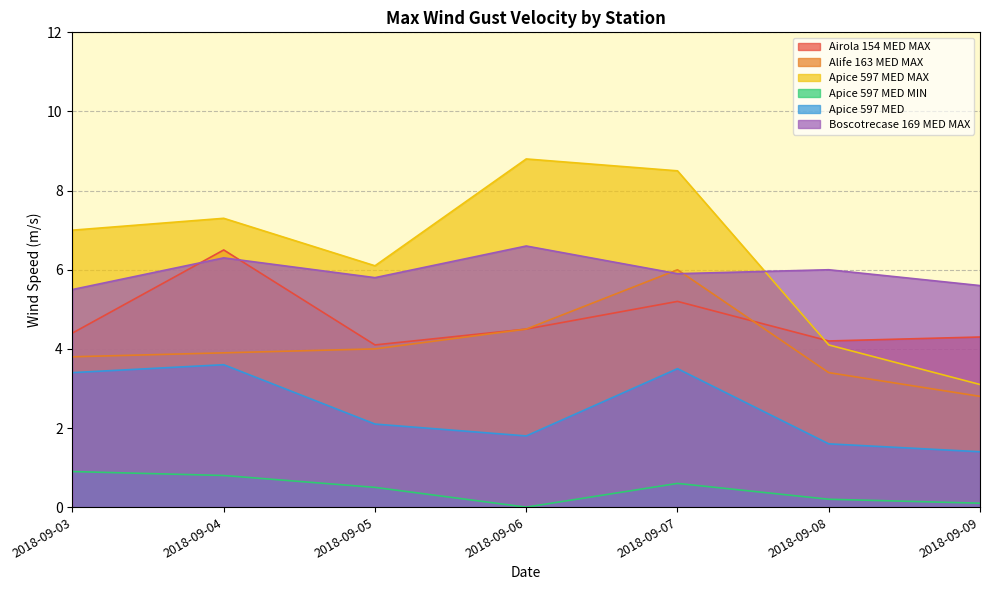

At which category is the sum across all series the highest?

2018-09-07